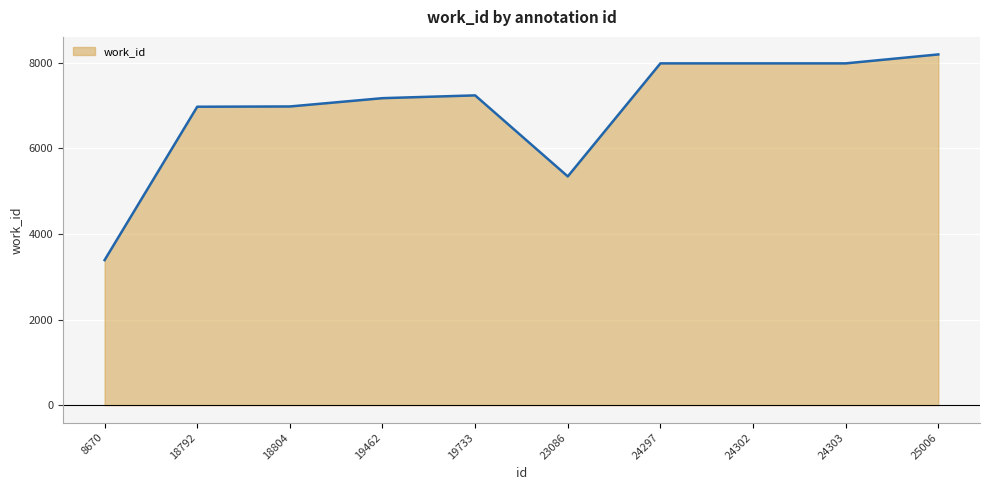

At which label is the value closest to 5790?

23086